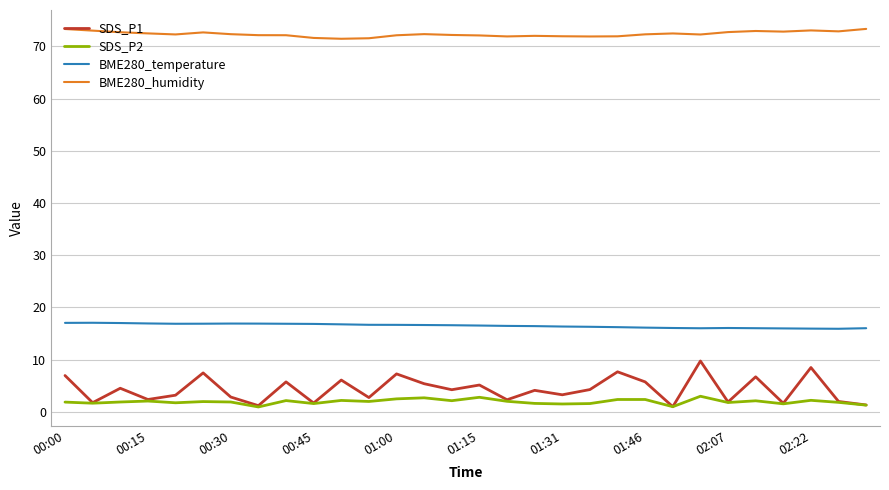

What is the minimum value for BME280_temperature?

15.9